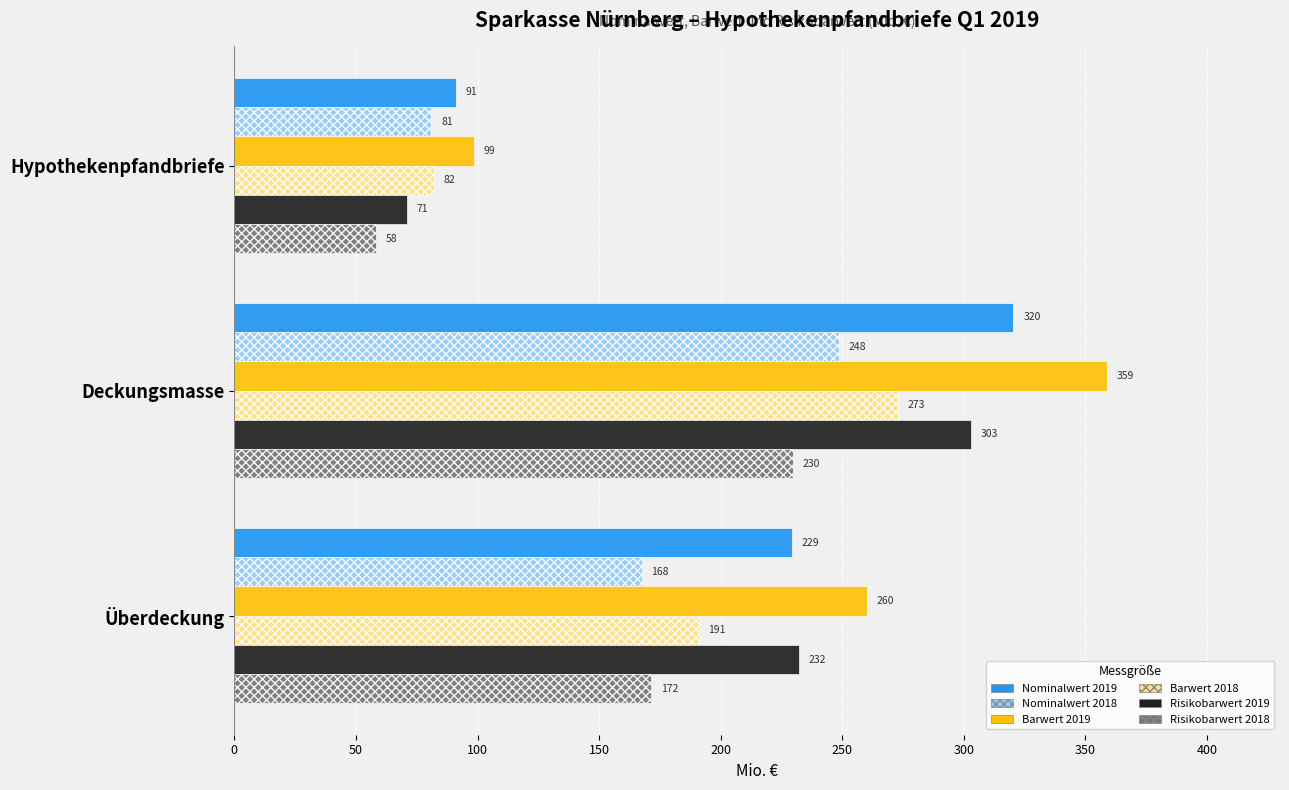

What is the greatest value displayed?

358.7